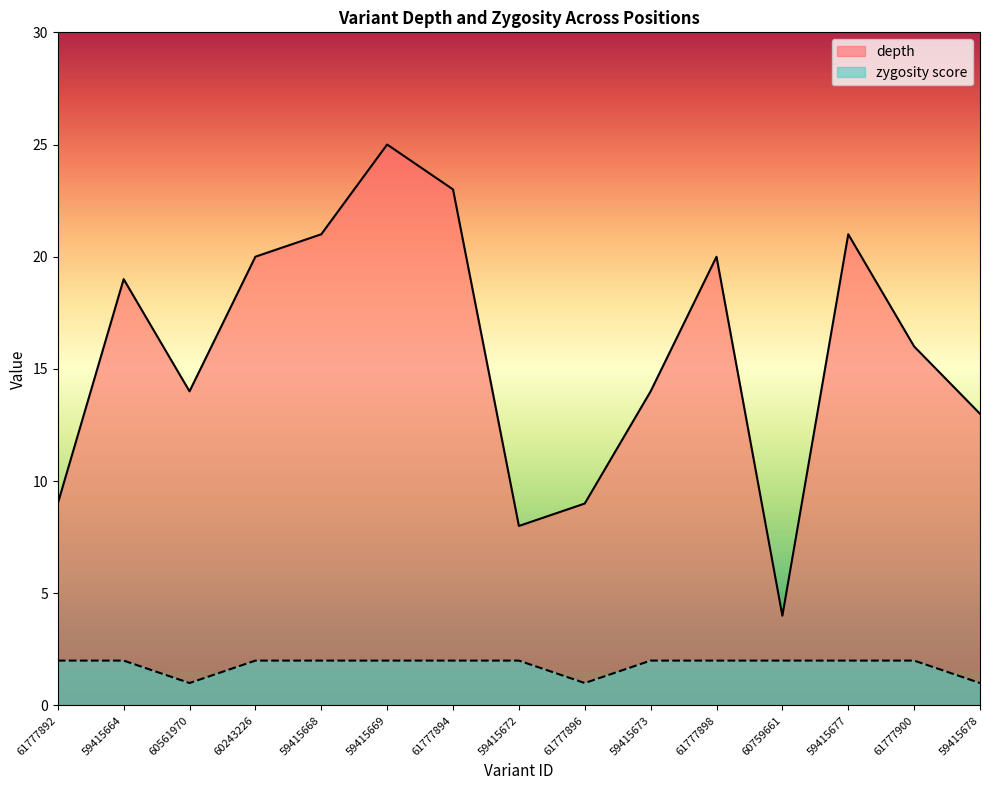

Is it true that zygosity_score equals 3 at 59415668?

False